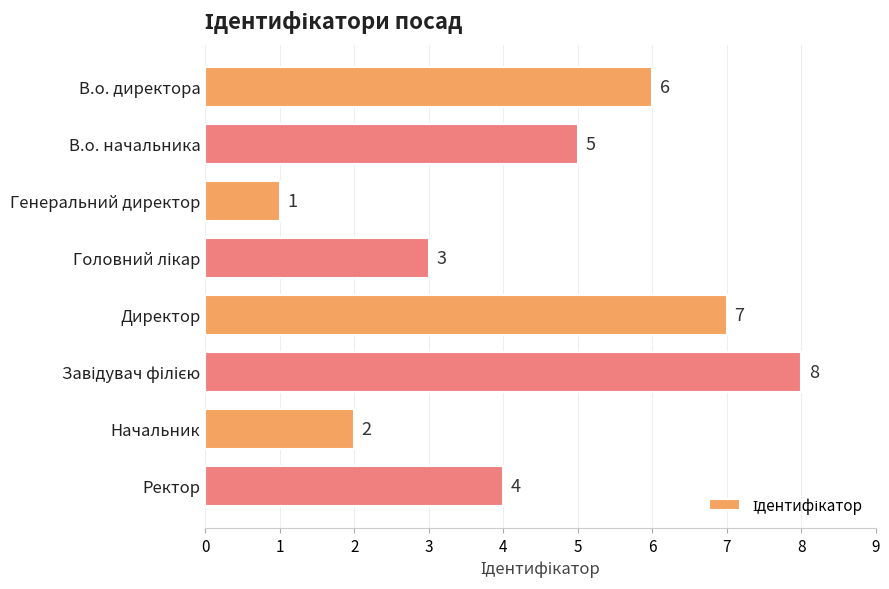

Does the chart contain stacked bars?

No